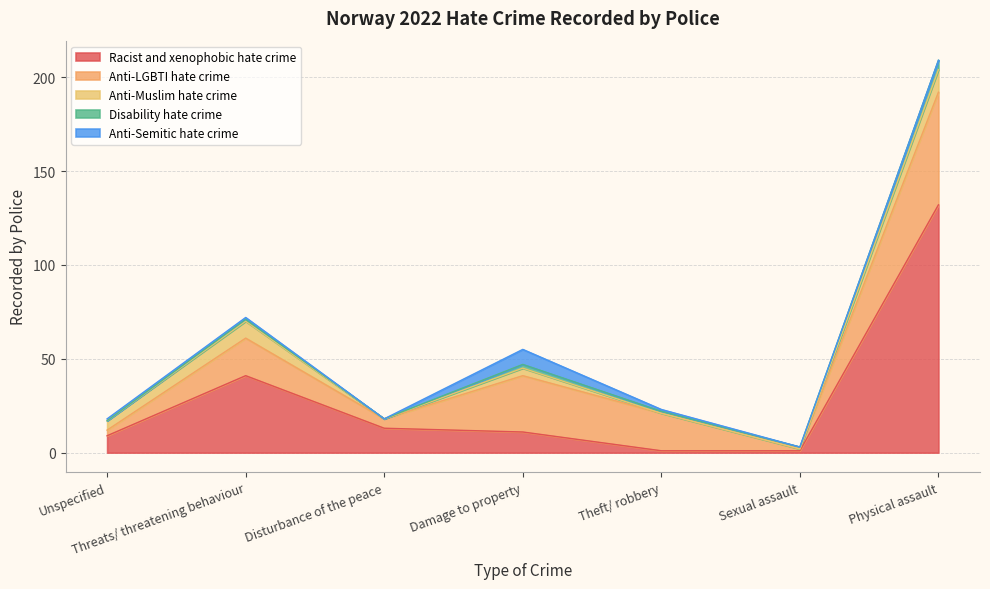

What is the label of the 1st point from the left?

Unspecified